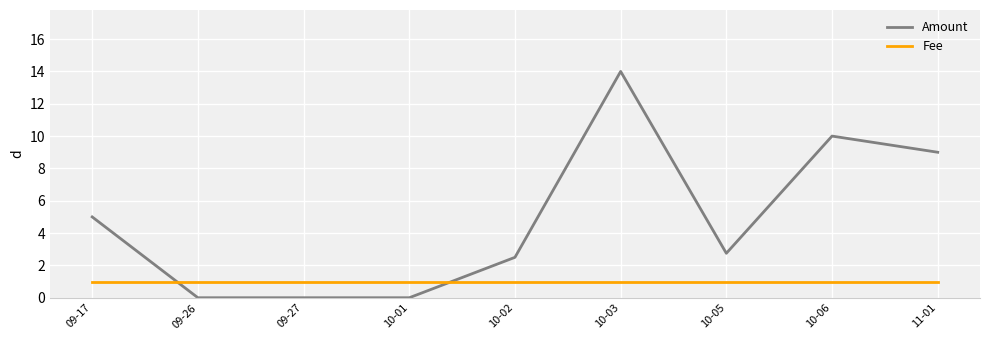

At how many categories does at least one series exceed 11?

1